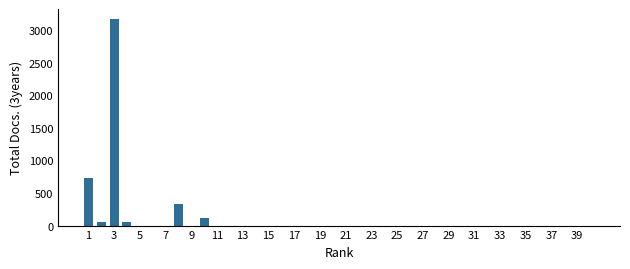

What is the sum of all values?

4454